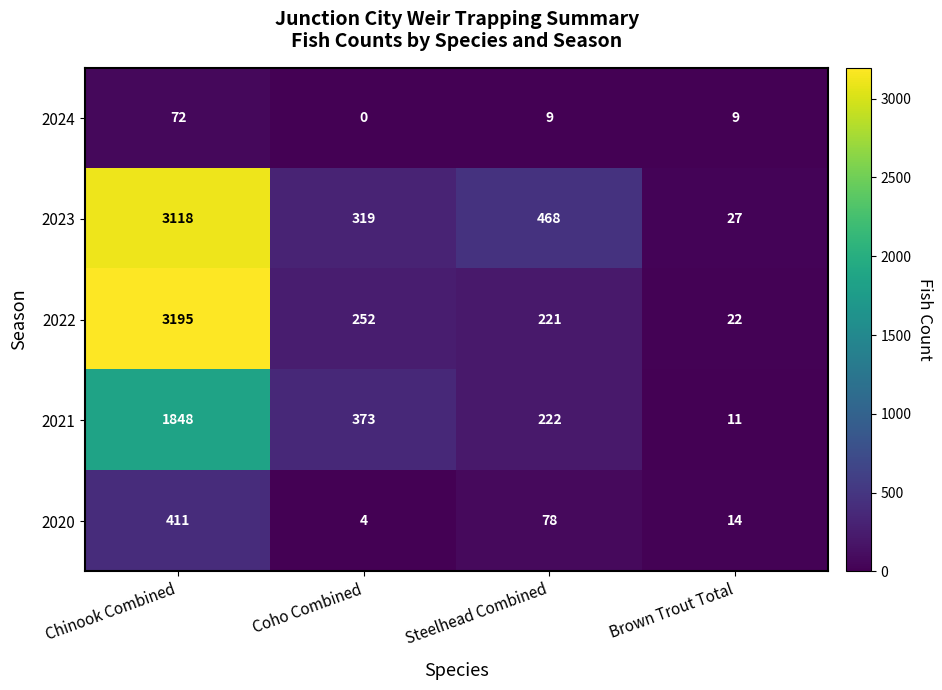

Is it true that 2022 equals 22 at Brown Trout Total?

True